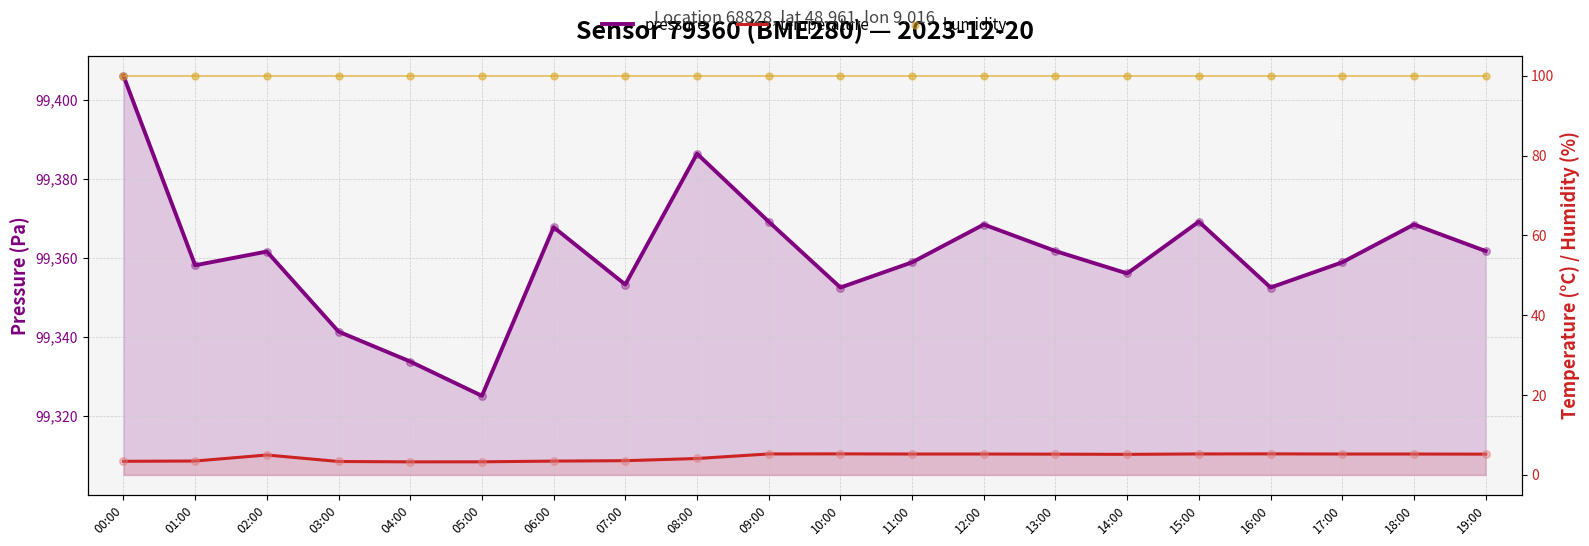

Which series has the largest Y range (max minus min)?

pressure